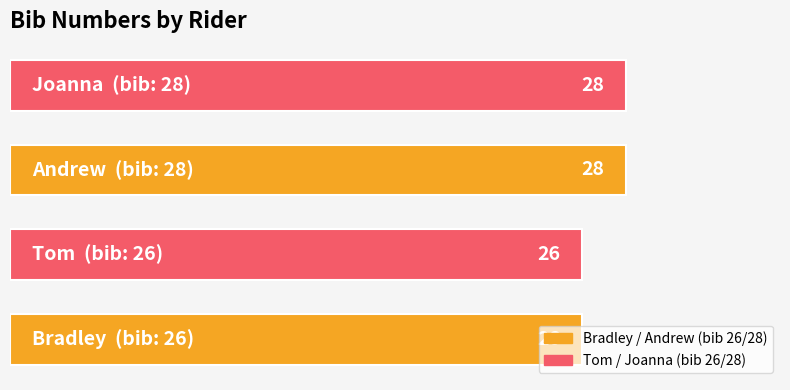

Count the values in the range 26 to 28.

4